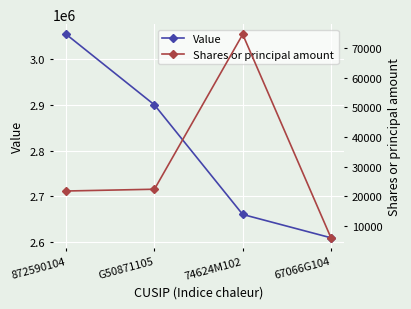

At which label is Value closest to 2831515?

G50871105